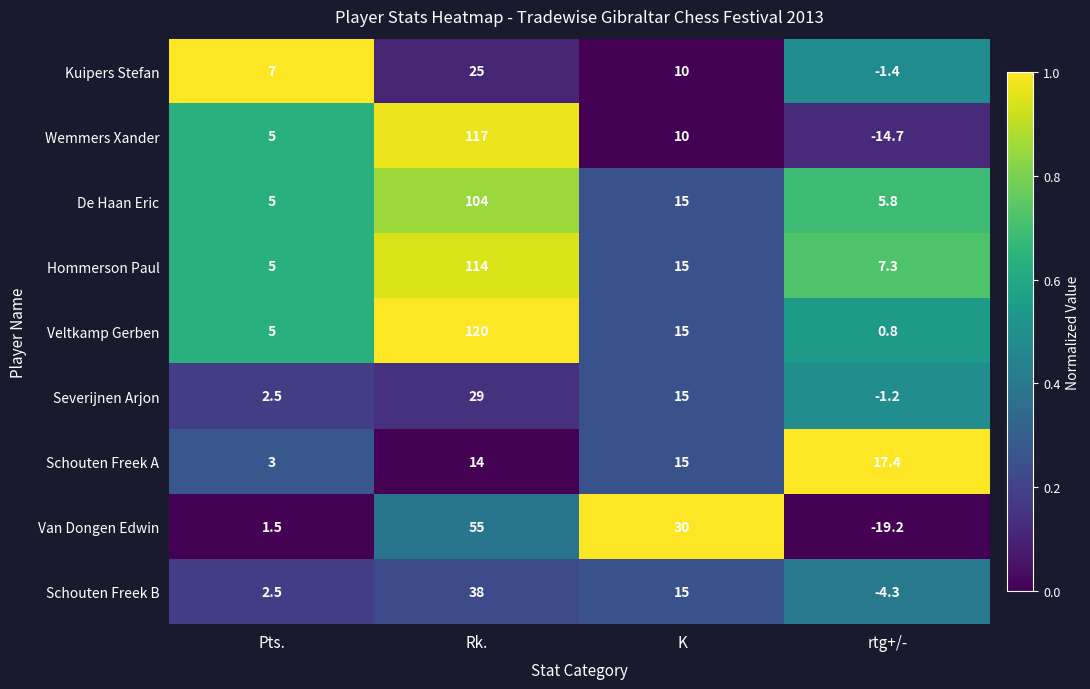

How many categories are shown in the chart?

4